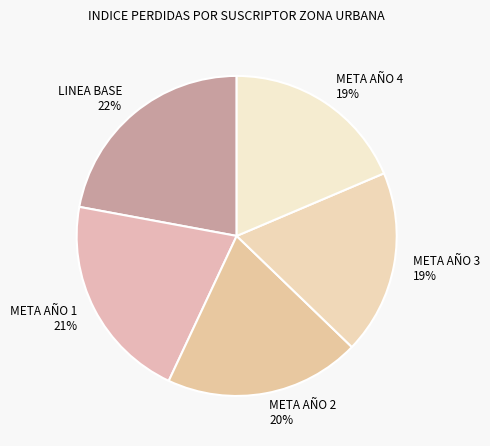

Is there a majority slice in this chart?

No